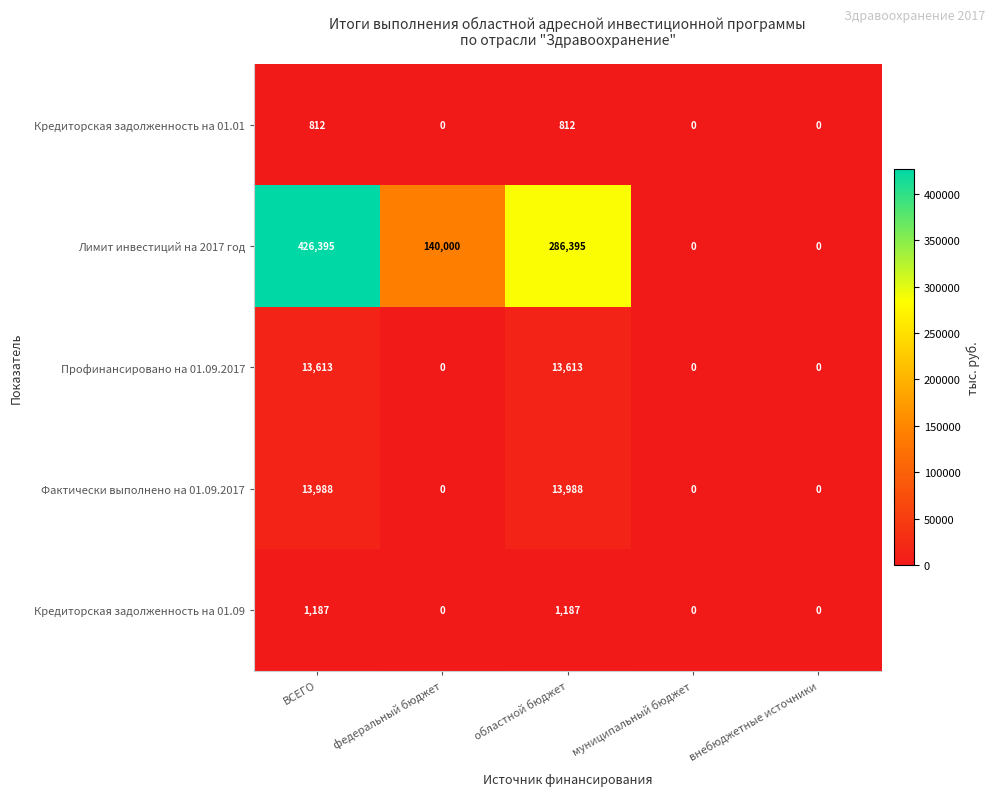

What is the difference between the highest and lowest values at ВСЕГО?

425583